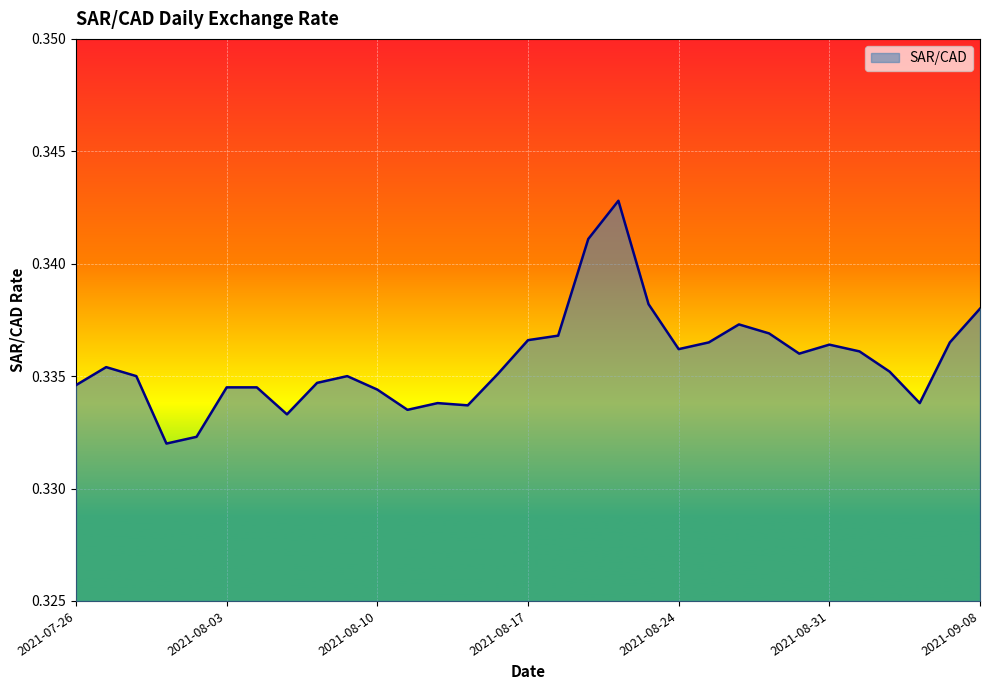

Does the chart have visible grid lines?

Yes